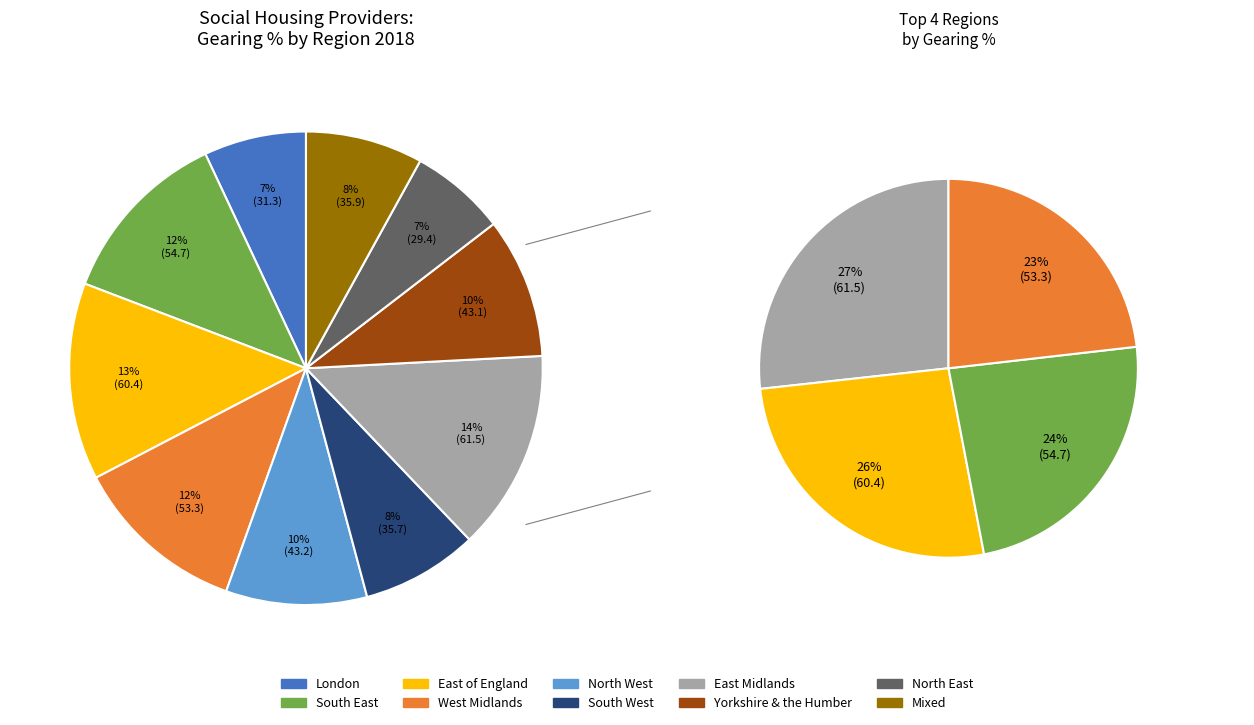

To the nearest percent, what is the combined percentage of South East and South West?

20%